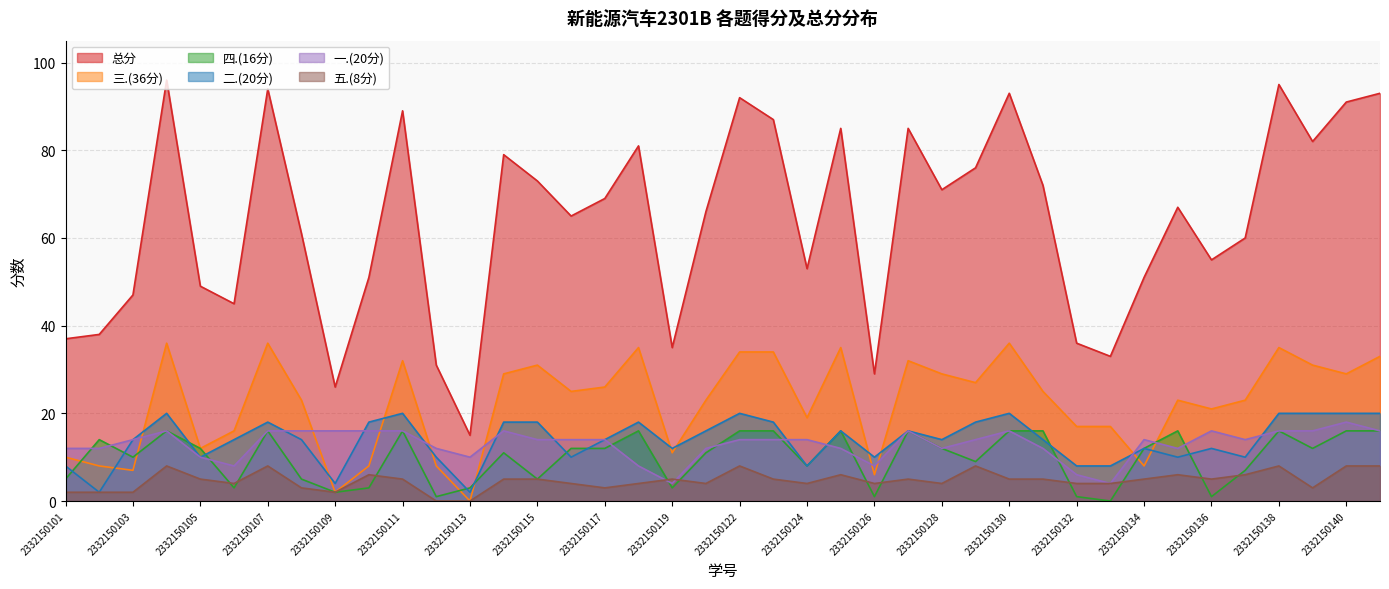

At which category does 五.(8分) reach its first local valley?

2332150106